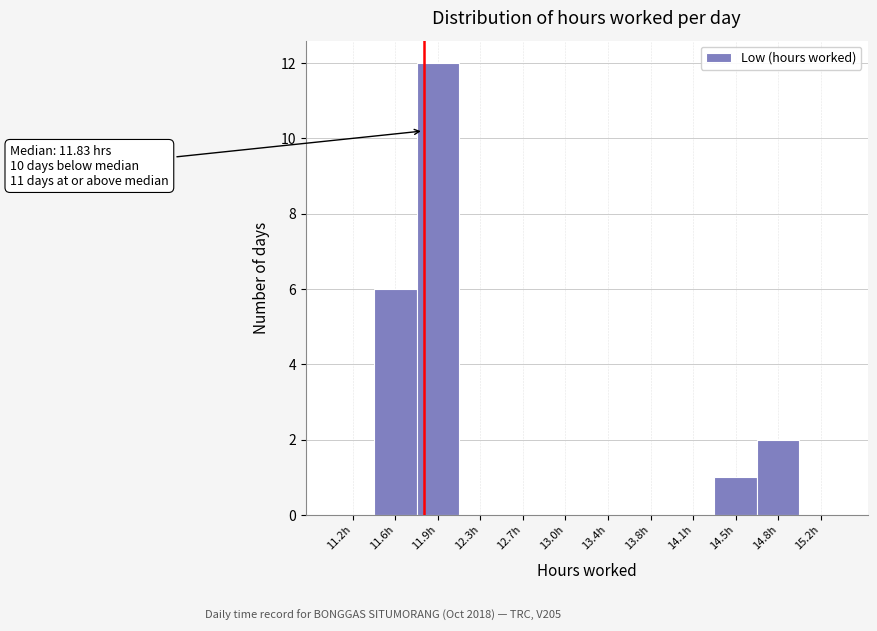

Reading left to right, extract all data points from this chart.

11.2h=0	11.6h=6	11.9h=12	12.3h=0	12.7h=0	13.0h=0	13.4h=0	13.8h=0	14.1h=0	14.5h=1	14.8h=2	15.2h=0